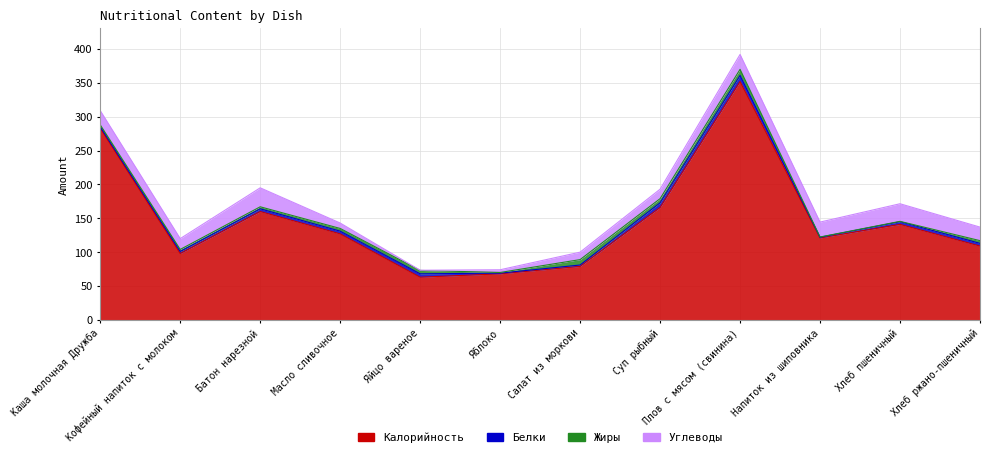

List the labels in order of Белки value, smallest first.

Яблоко, Напиток из шиповника, Каша молочная Дружба, Салат из моркови, Кофейный напиток с молоком, Батон нарезной, Масло сливочное, Хлеб пшеничный, Хлеб ржано-пшеничный, Яйцо вареное, Суп рыбный, Плов с мясом (свинина)